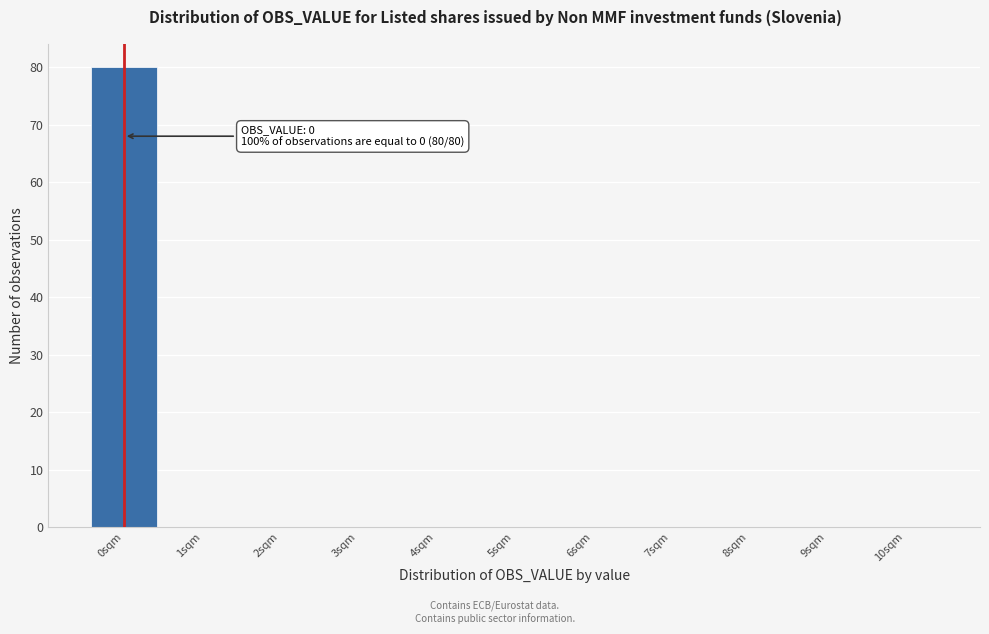

Which range on the x-axis has the tallest bar?

-0.5 to 0.5